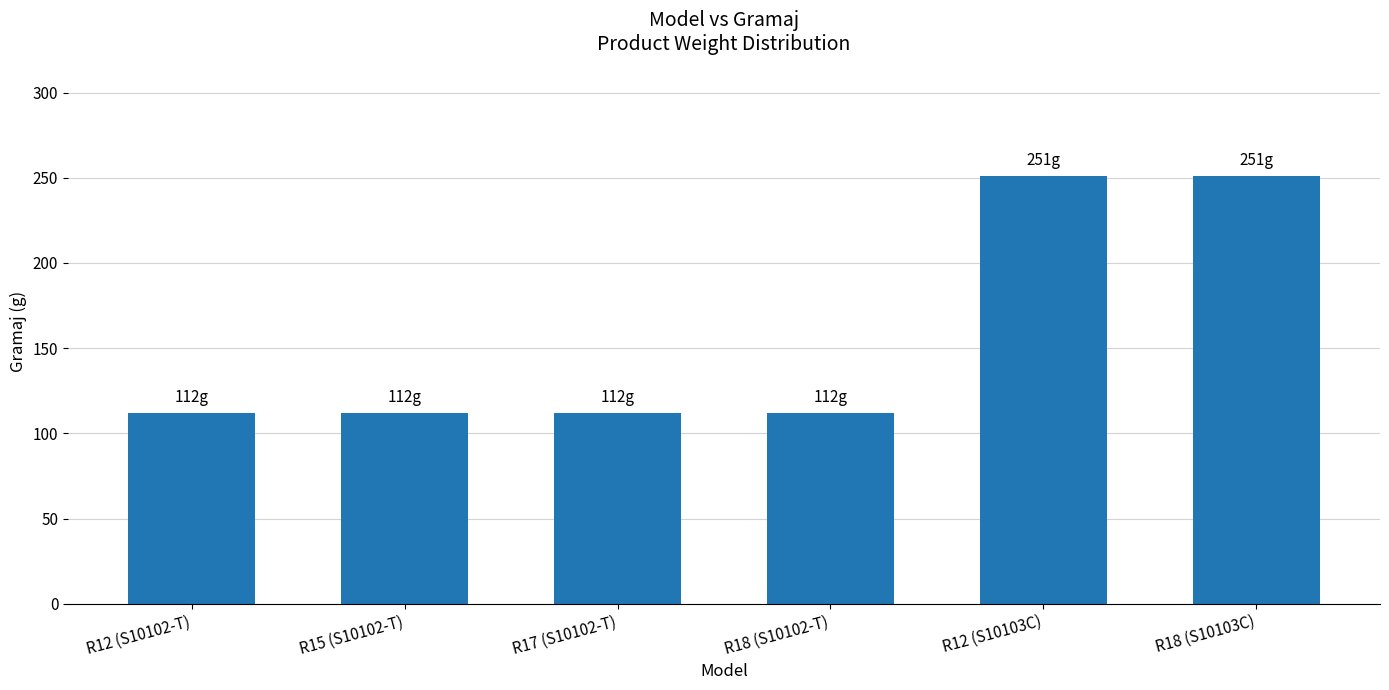

How many bars are there in total?

6